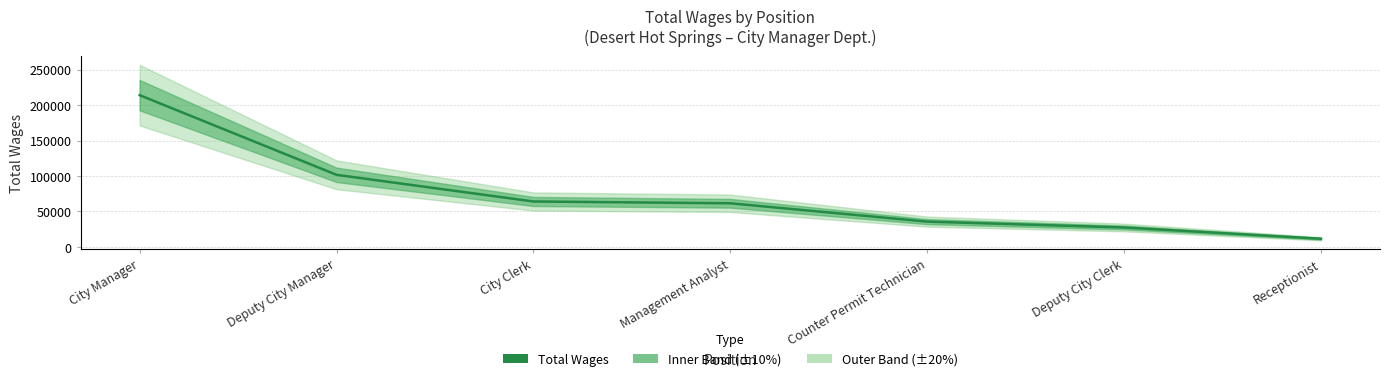

How many lines are shown in the chart?

1